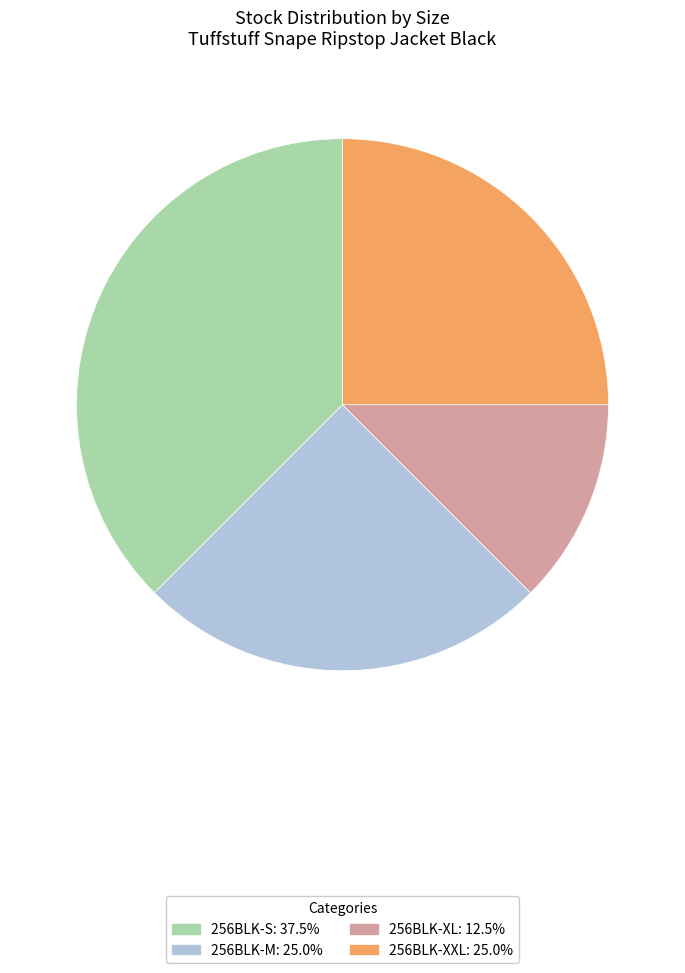

Which category has the smallest portion of the pie?

256BLK-XL